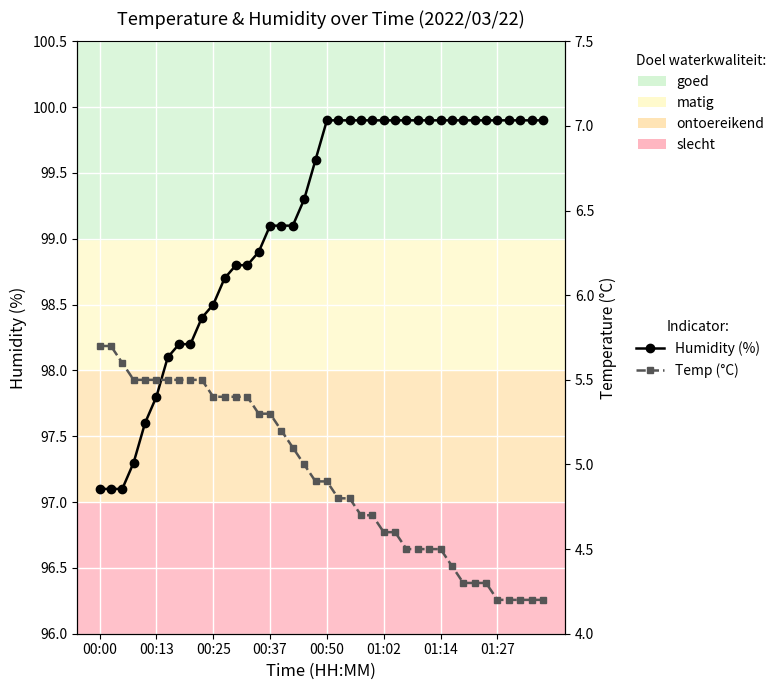

What is the maximum value for Temp (°C)?

5.7